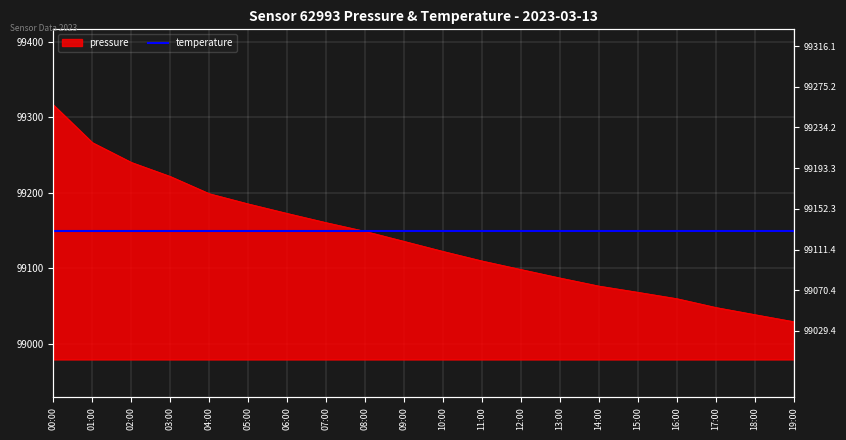

At which category does the chart reach its minimum across all series?

19:00